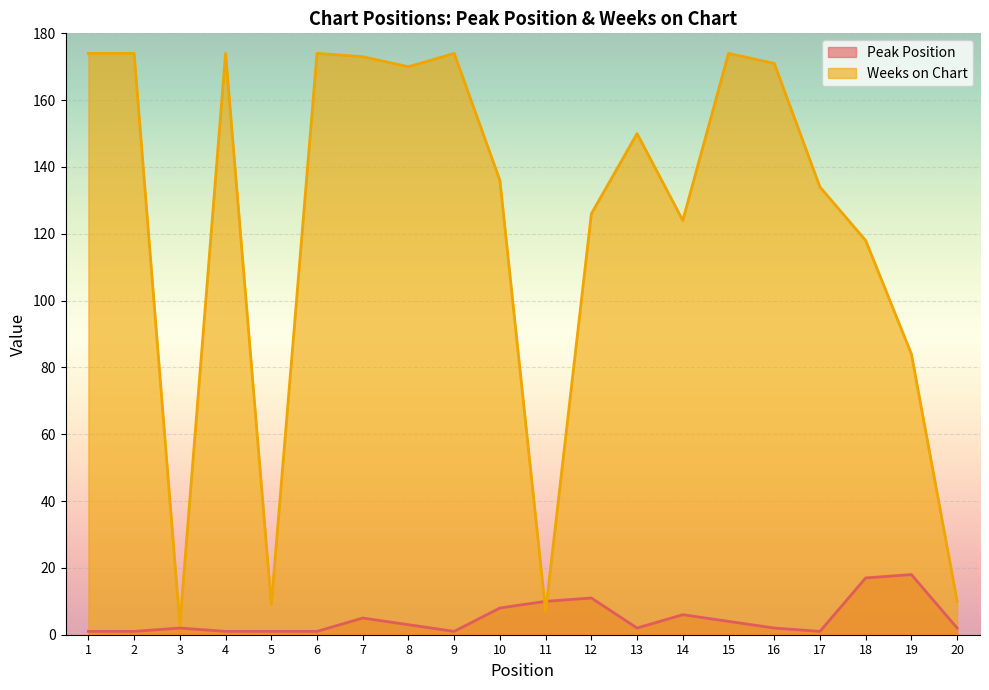

After their last crossing, which series has the higher values: Peak Position or Weeks on Chart?

Weeks on Chart